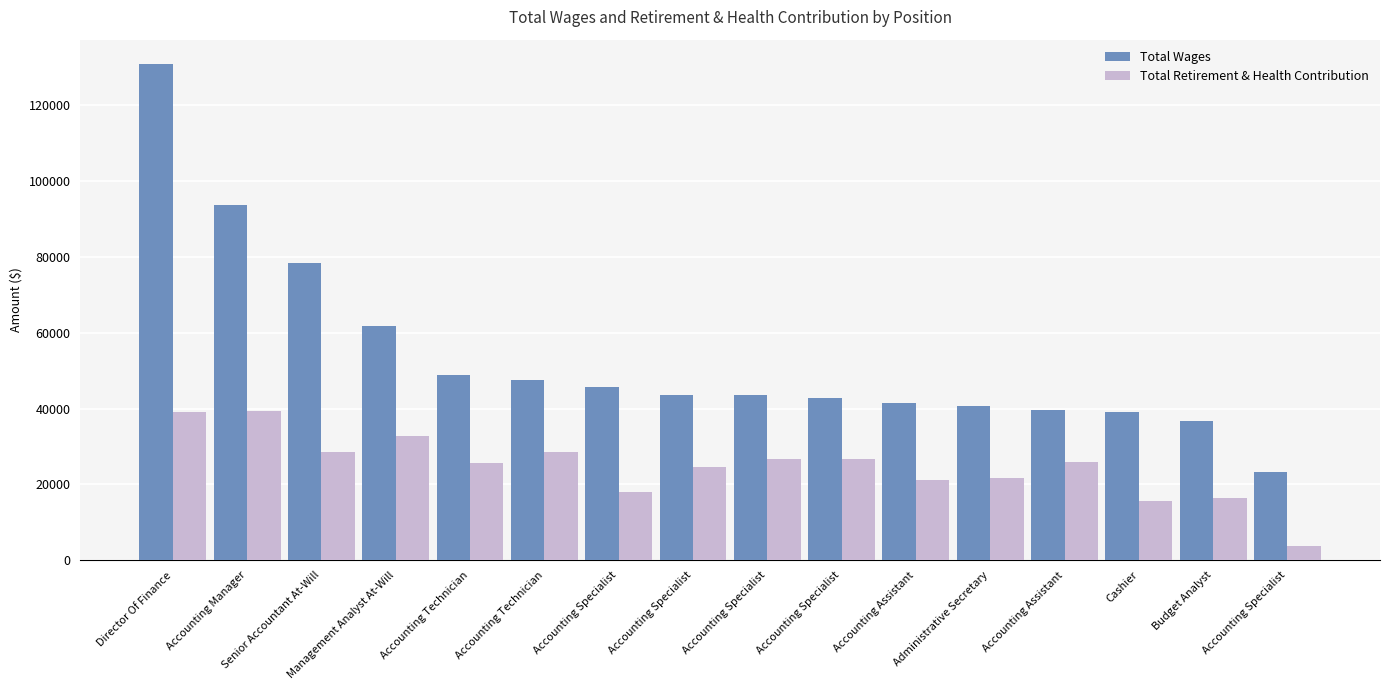

What is the difference between the maximum and minimum values in the Total Wages series?

107504